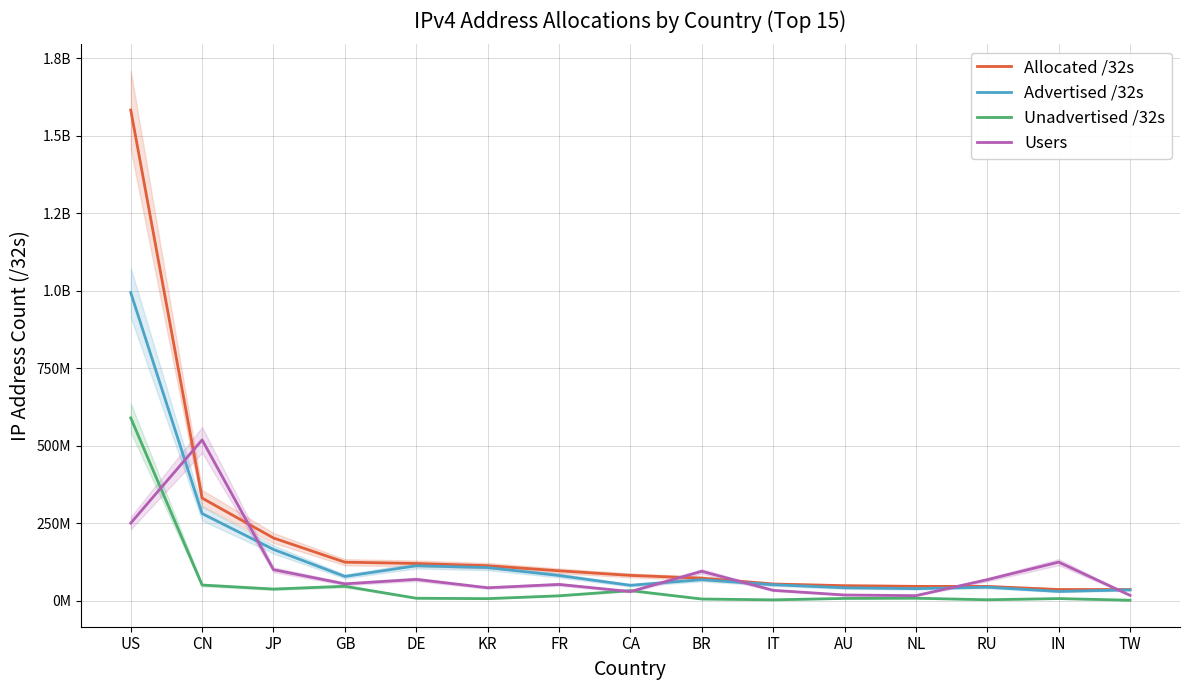

Reading left to right, what are all the values shown in this chart?

Allocated /32s: US=1582621312	CN=330387200	JP=201710592	GB=123635728	DE=119506792	KR=112273152	FR=95842928	CA=81062656	BR=72084224	IT=53224096	AU=47784960	NL=45658336	RU=45445600	IN=35510272	TW=35410688
Advertised /32s: US=993455104	CN=280477696	JP=164796096	GB=77678212	DE=112118272	KR=106280576	FR=80669696	CA=49105920	BR=67214080	IT=51087104	AU=41043388	NL=38264064	RU=42989568	IN=29253440	TW=34484224
Unadvertised /32s: US=589166208	CN=49909504	JP=36914496	GB=45957516	DE=7388520	KR=5992576	FR=15173232	CA=31956736	BR=4870144	IT=2136992	AU=6741572	NL=7394272	RU=2456032	IN=6256832	TW=926464
Users: US=249751047	CN=518184502	JP=99396568	GB=53741482	DE=68151404	KR=41128058	FR=51923187	CA=28805469	BR=94203780	IT=32903082	AU=17805749	NL=15702326	RU=67177206	IN=123839985	TW=16699864